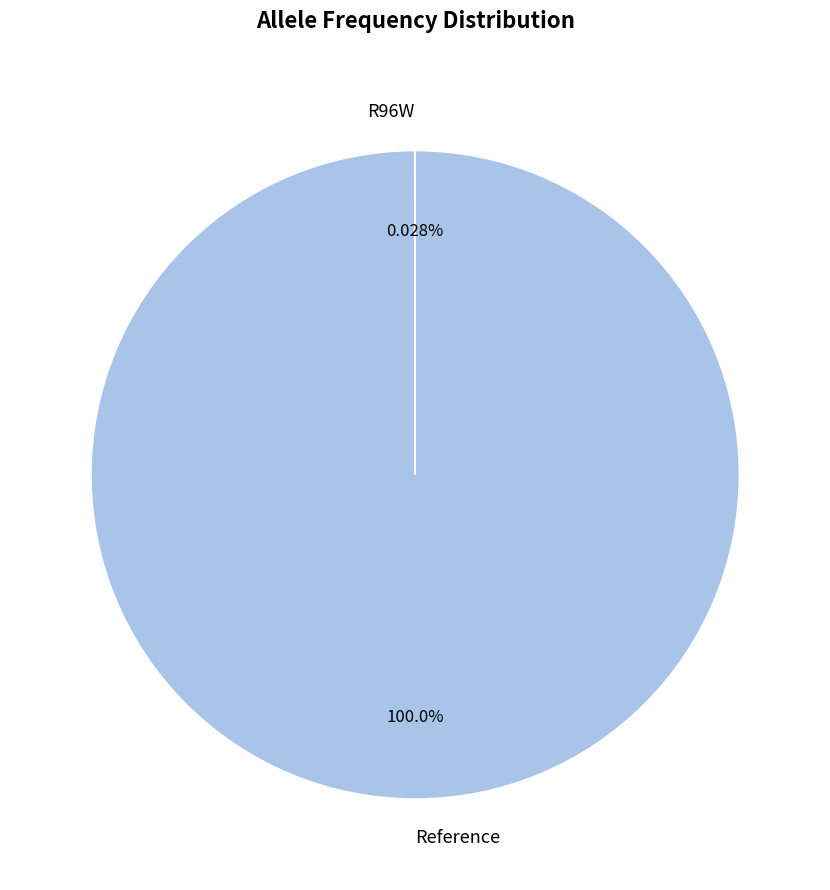

What is the largest slice in the pie chart?

Reference